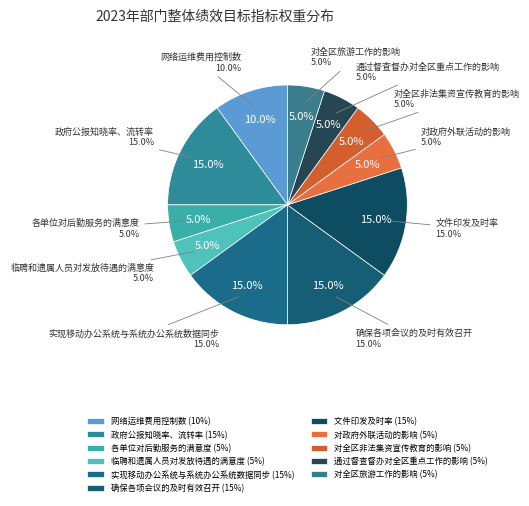

What percentage do 网络运维费用控制数 and 对政府外联活动的影响 together represent?

15.0%